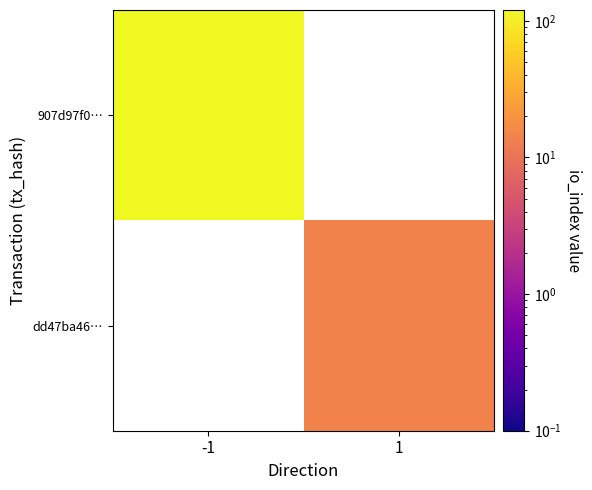

Rank the series at 1 from lowest to highest value.

907d97f0…, dd47ba46…